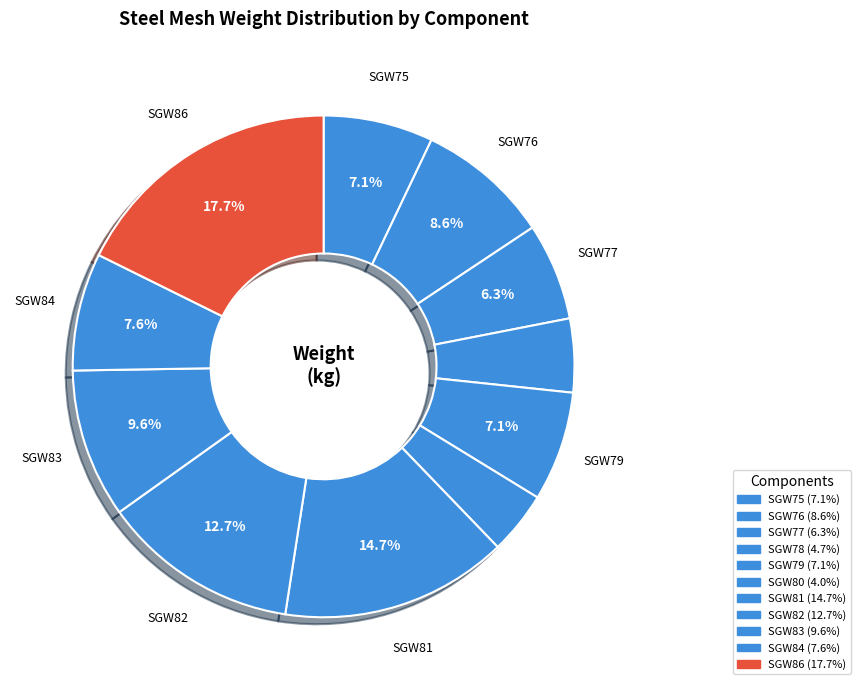

Count the number of slices in the pie.

11